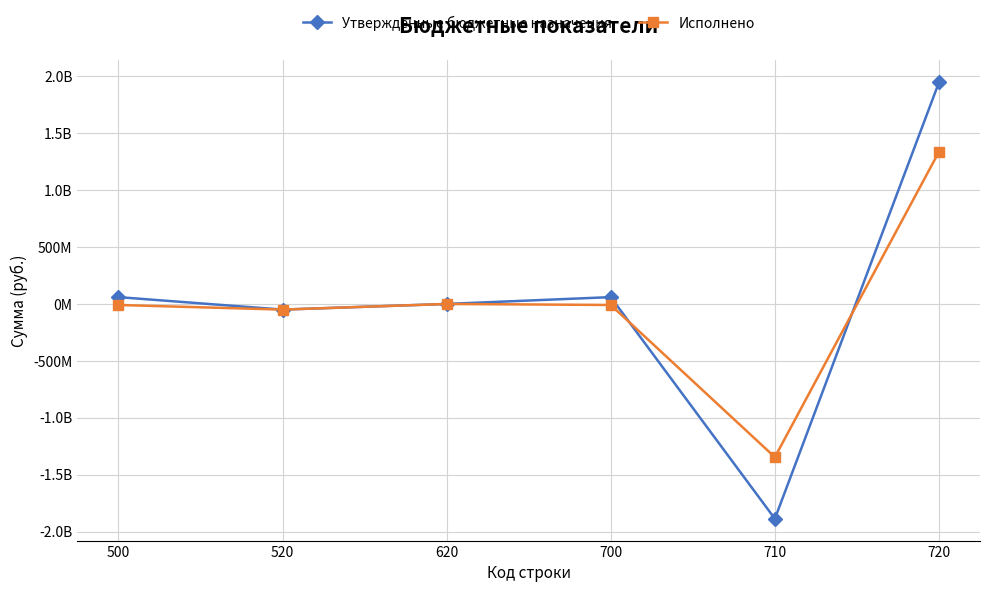

Is this an area chart (filled region under the line)?

No